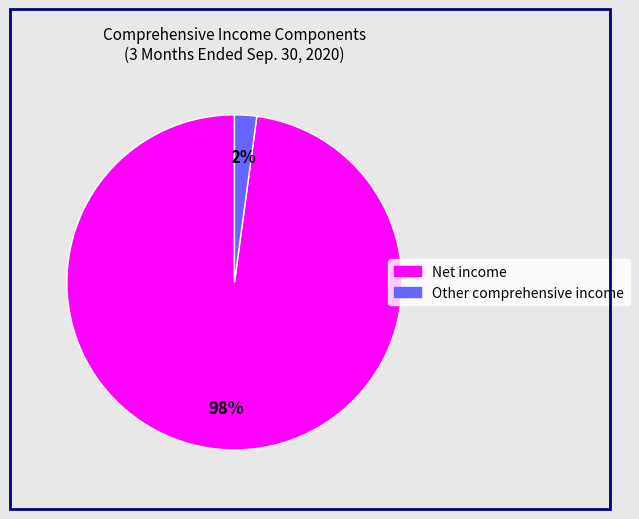

True or false: Net income accounts for 98% of the total.

True